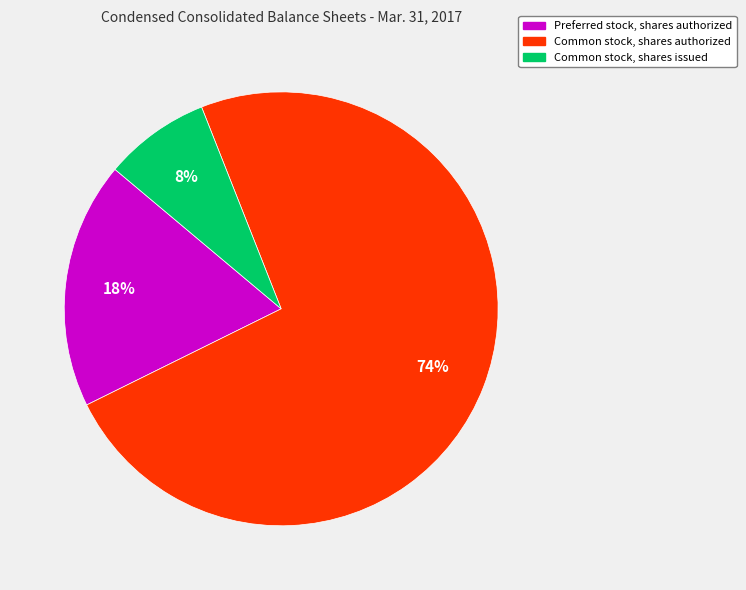

Rank the categories by value from highest to lowest.

Common stock, shares authorized, Preferred stock, shares authorized, Common stock, shares issued